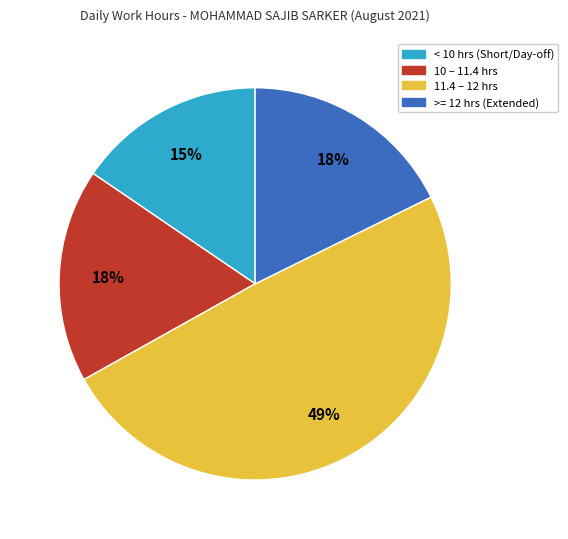

Is there any slice that represents more than half of the pie?

No